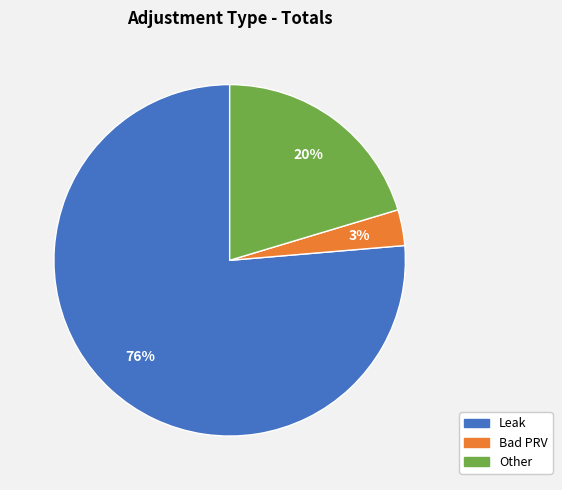

Which category has the biggest portion of the pie?

Leak